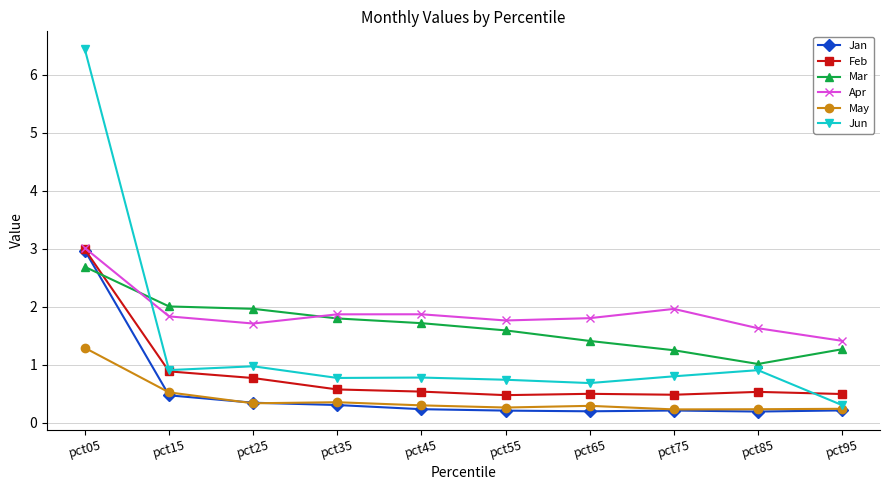

At which category is the sum across all series the highest?

pct05